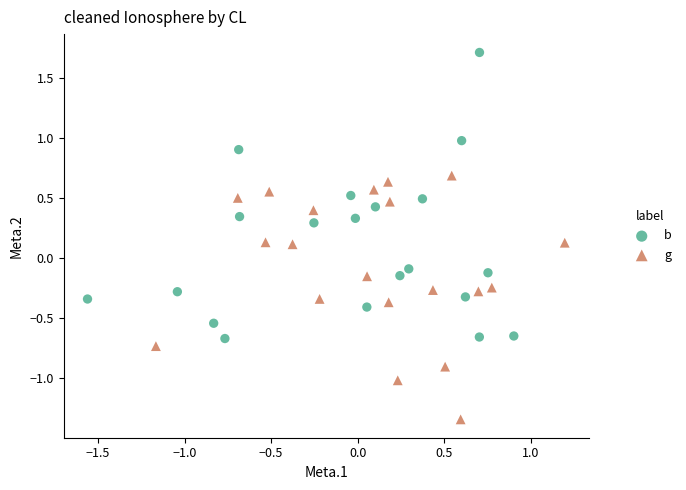

Which series contains the lowest Y value?

g